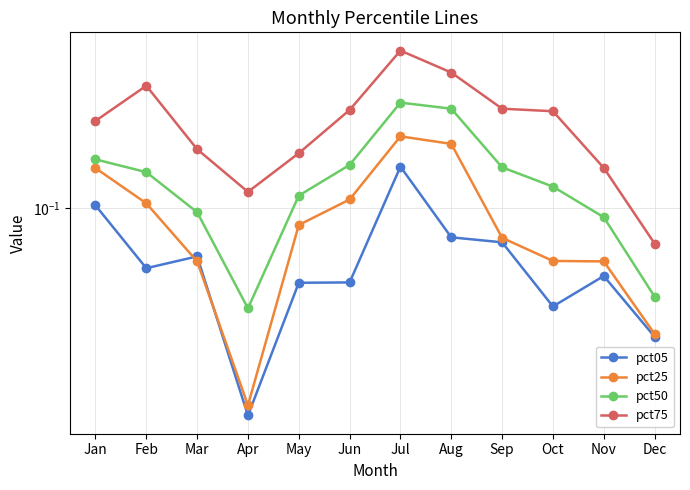

Between Feb and Jun, which series saw the biggest shift?

pct75